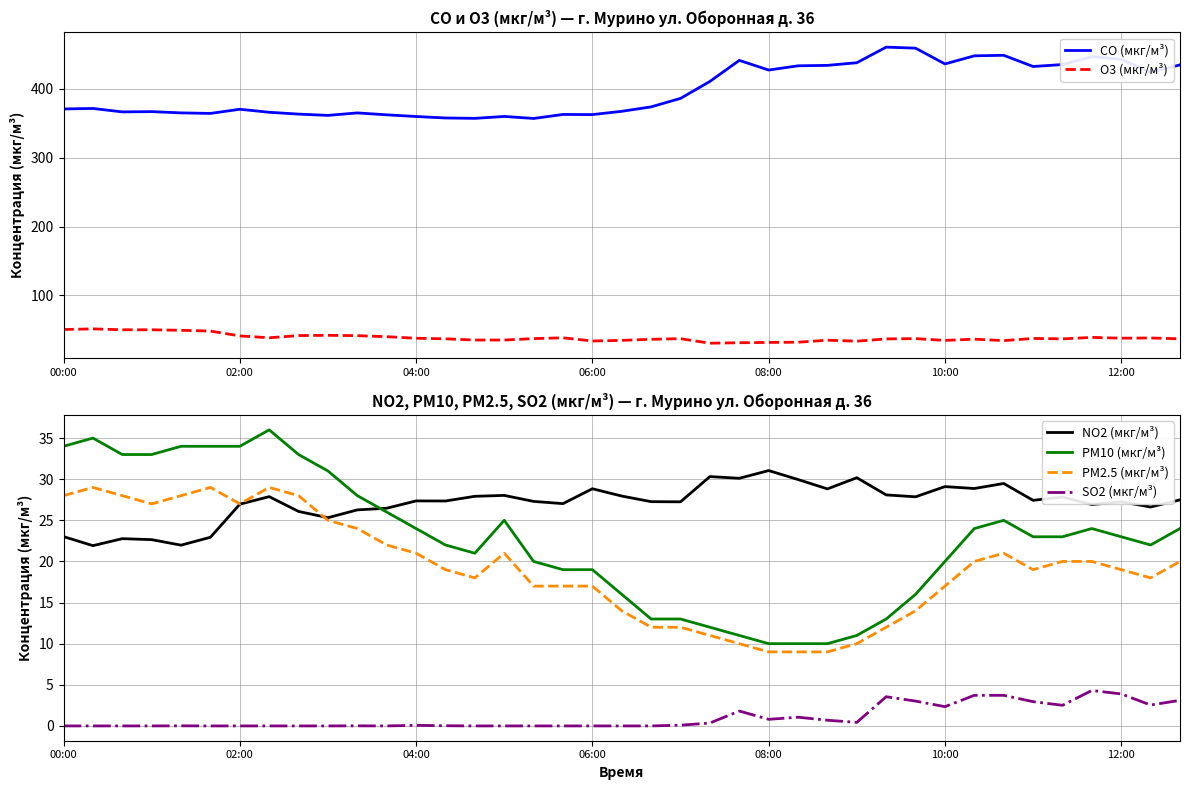

Which series has the largest range (max minus min)?

CO (мкг/м³)